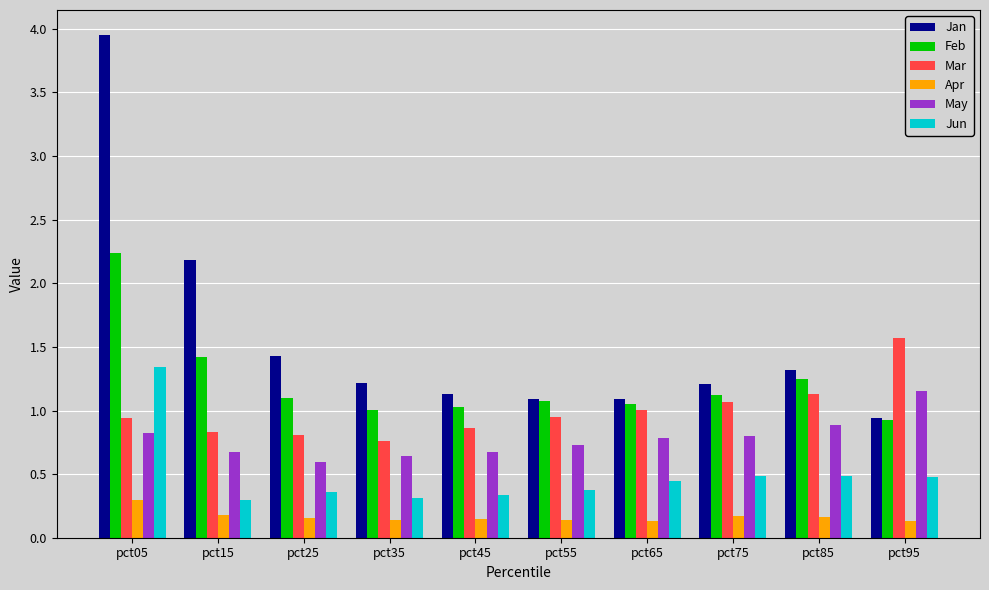

Which series changed the most between pct15 and pct35?

Jan